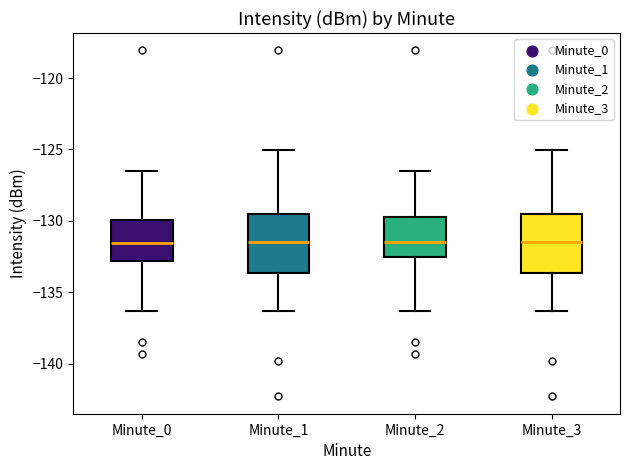

Reading left to right, read every box against the y-axis: the position of its median line, the range the box covers, and the ends of its whiskers. The values are not printed on the chart, so give them approximately, as read against the axis.

Minute_0: median -131.5, box -133.0 to -130.0, whiskers -136.5 to -126.5
Minute_1: median -131.5, box -133.5 to -129.5, whiskers -136.5 to -125.0
Minute_2: median -131.5, box -132.5 to -129.5, whiskers -136.5 to -126.5
Minute_3: median -131.5, box -133.5 to -129.5, whiskers -136.5 to -125.0